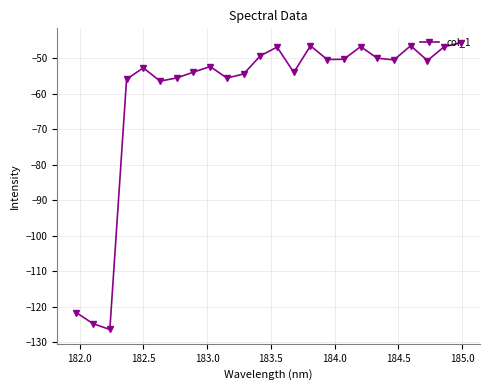

What is the sum of all values?

-1444.6